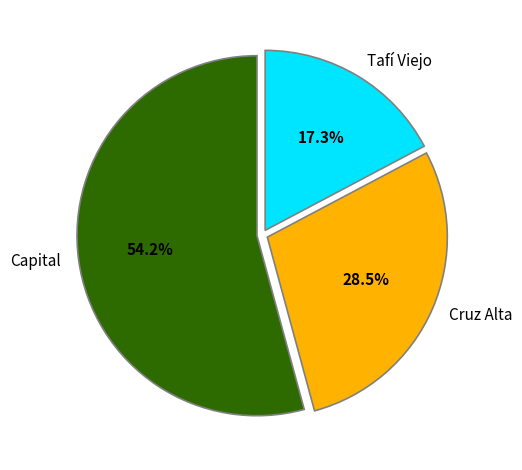

Which has a higher value, Capital or Cruz Alta?

Capital